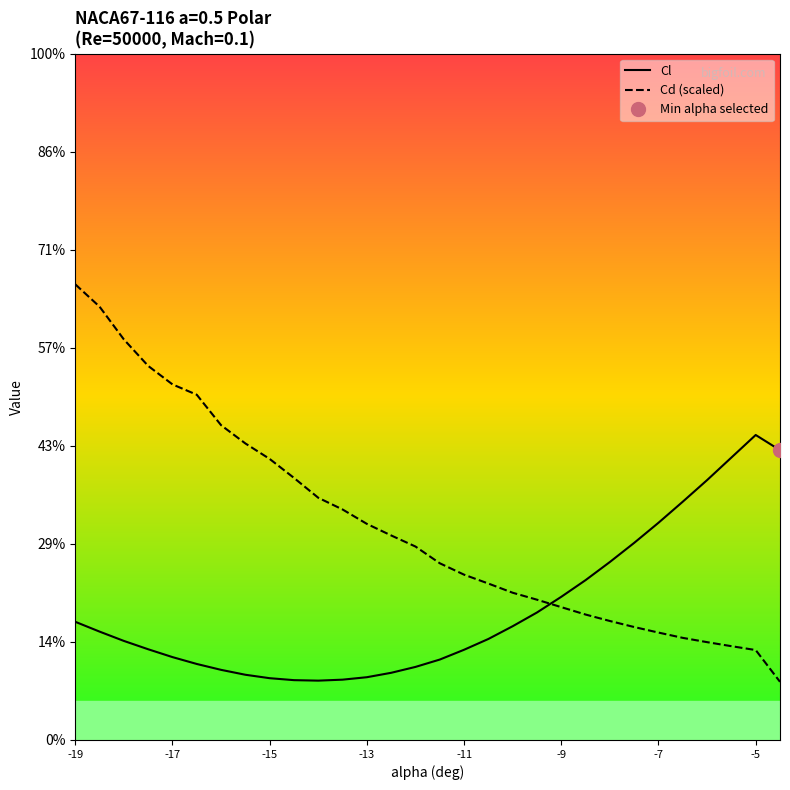

Reading left to right, extract all data points from this chart.

Cl: -0.8	-0.8	-0.8	-0.9	-0.9	-0.9	-0.9	-0.9	-0.9	-0.9	-0.9	-0.9	-0.9	-0.9	-0.9	-0.9	-0.9	-0.8	-0.8	-0.8	-0.8	-0.7	-0.7	-0.6	-0.6	-0.6	-0.5	-0.5	-0.4	-0.5
Cd (scaled): -0.1	-0.2	-0.2	-0.3	-0.3	-0.3	-0.4	-0.4	-0.5	-0.5	-0.6	-0.6	-0.6	-0.6	-0.7	-0.7	-0.7	-0.7	-0.7	-0.8	-0.8	-0.8	-0.8	-0.8	-0.8	-0.8	-0.9	-0.9	-0.9	-0.9